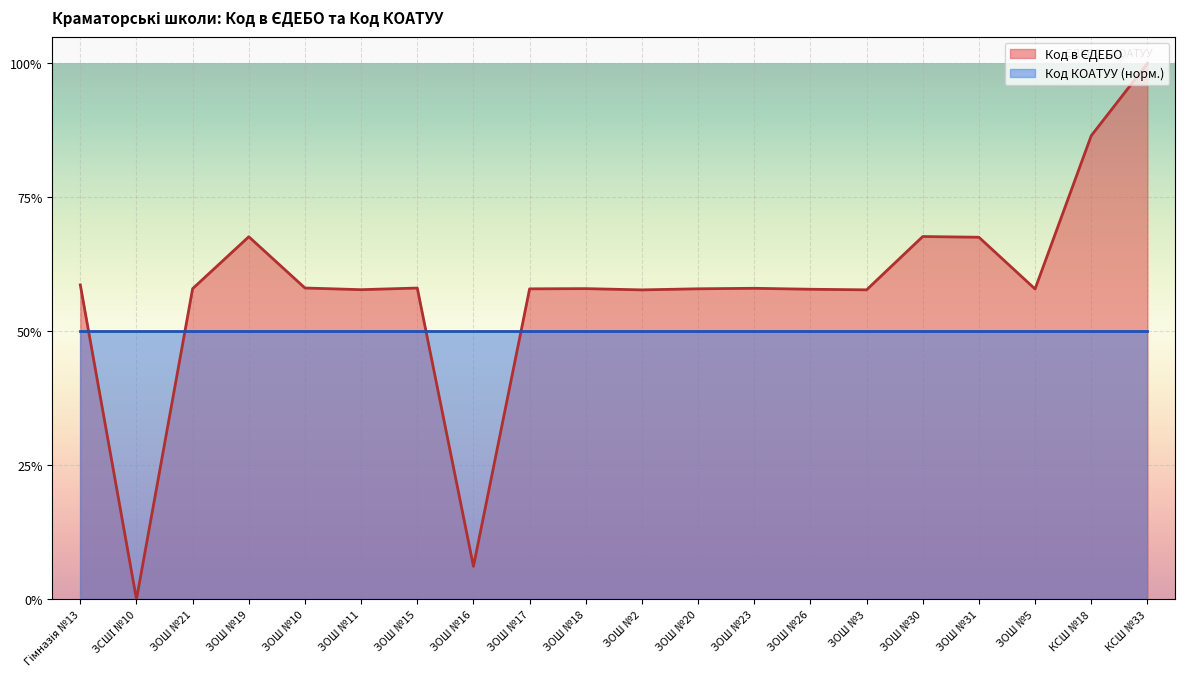

What is the difference between the values at ЗОШ №15 and ЗОШ №30?

0.1